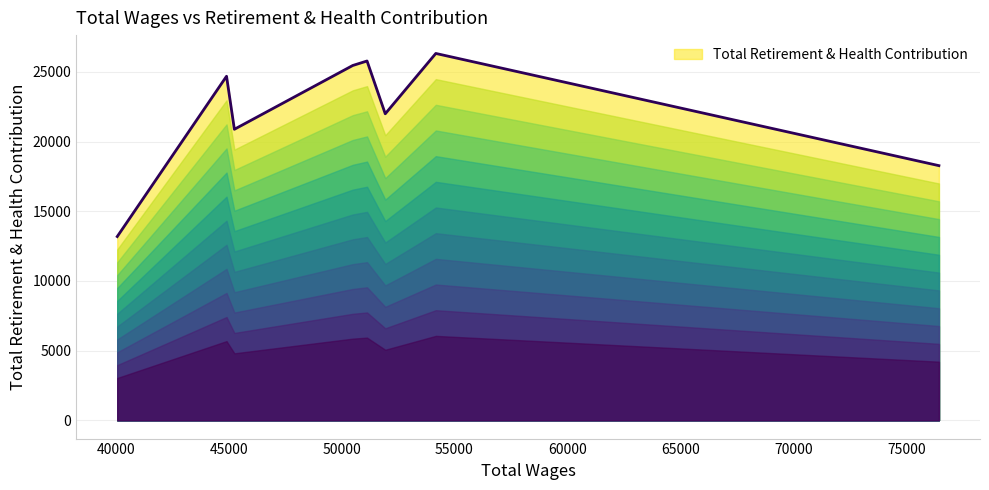

How many interior local peaks (higher than both neighbors) does the data have?

3